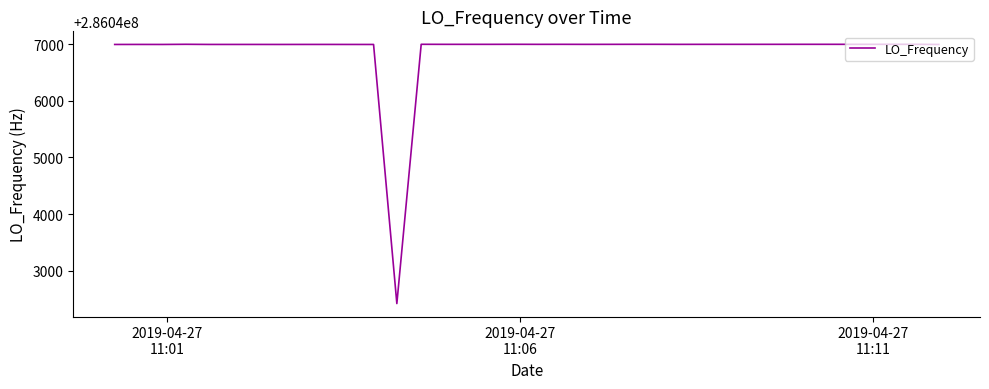

How many lines are shown in the chart?

1